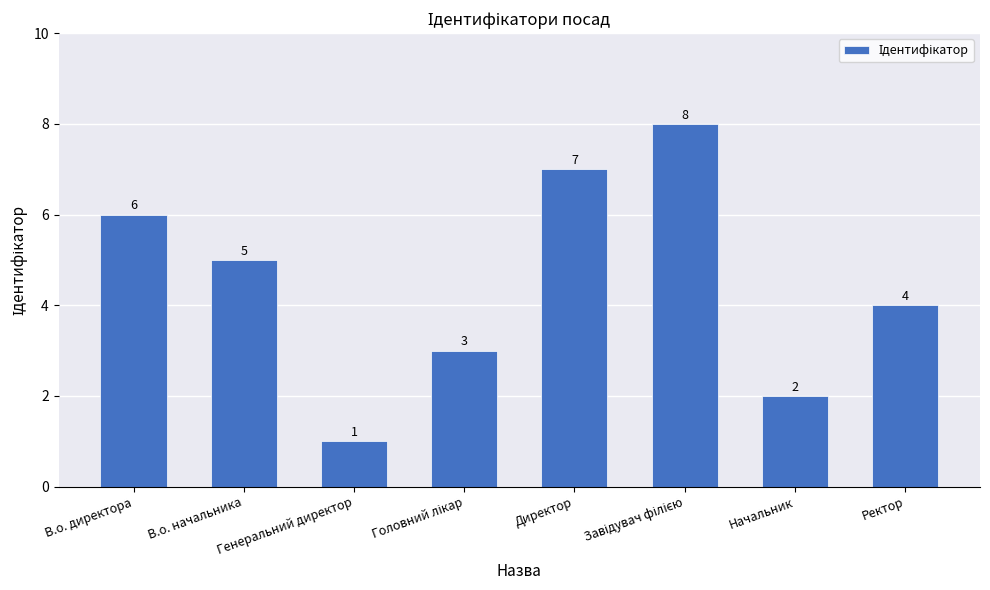

Reading right to left, extract all data points from this chart.

4	2	8	7	3	1	5	6